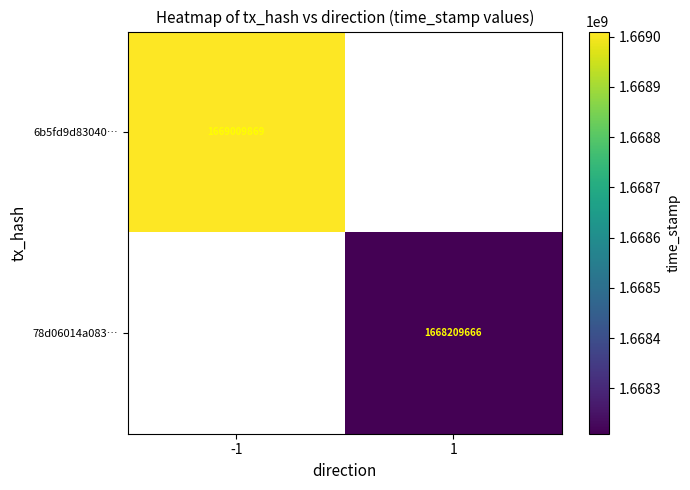

The value of 6b5fd9d83040… at -1 is 1669009869. True or false?

True